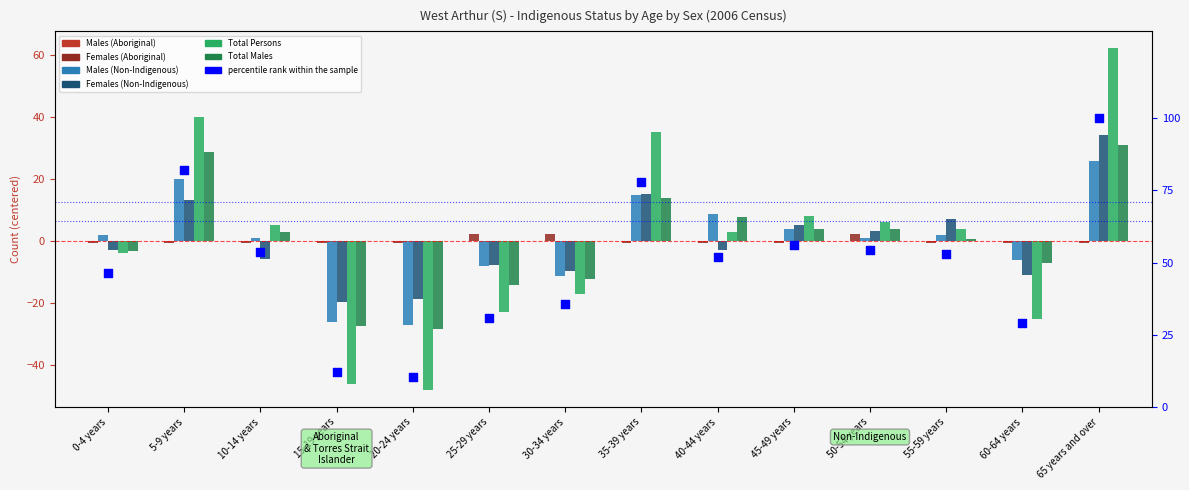

At how many categories does at least one series exceed 23?

3